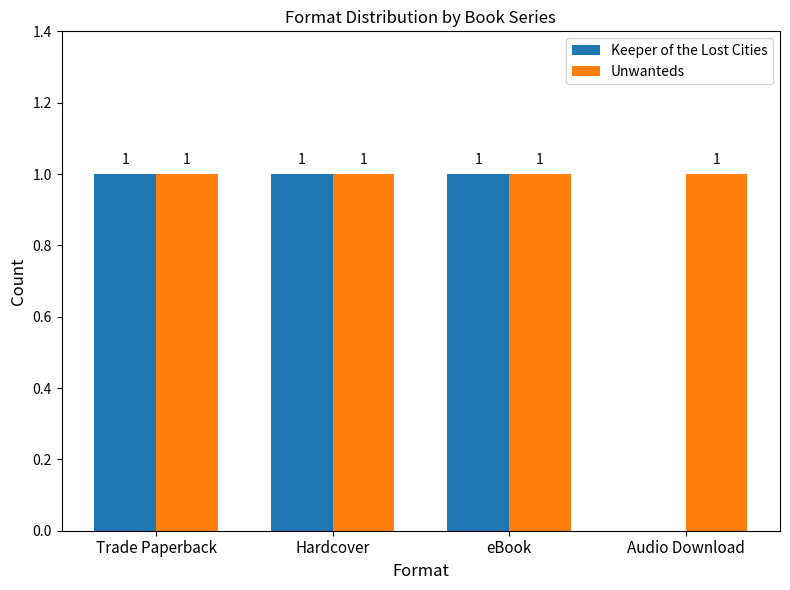

Which series has the largest total across all categories?

Unwanteds